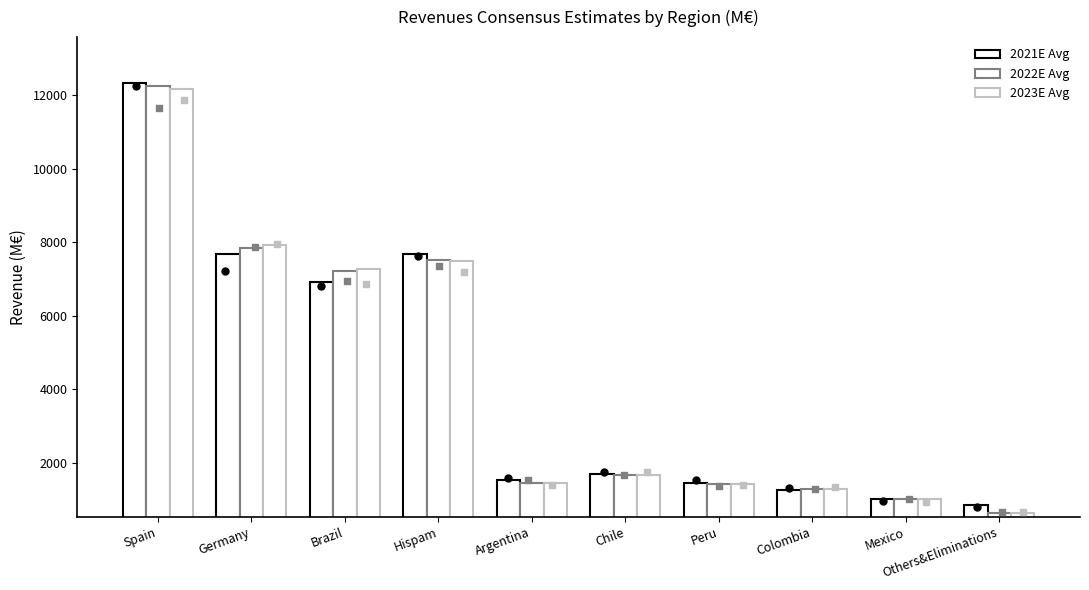

What are all the series names shown in the legend?

2021E Avg, 2022E Avg, 2023E Avg